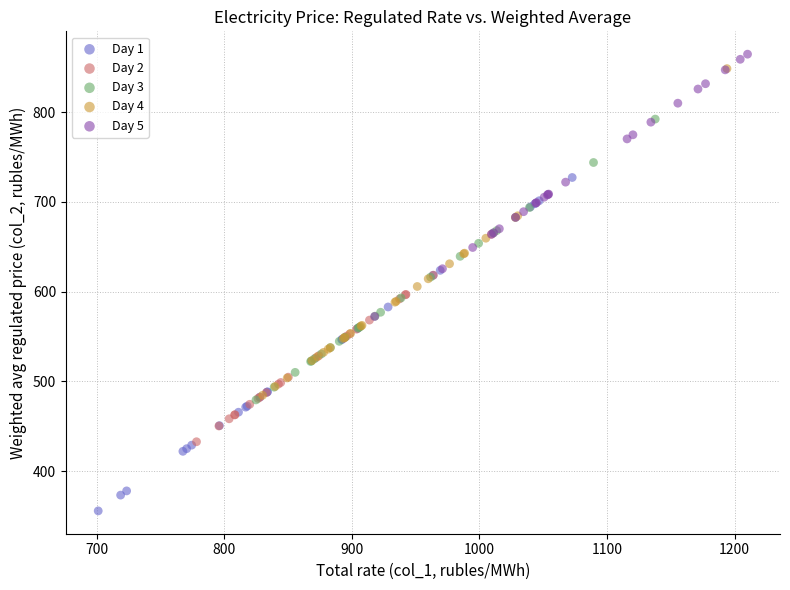

Which series contains the lowest Y value?

Day 1